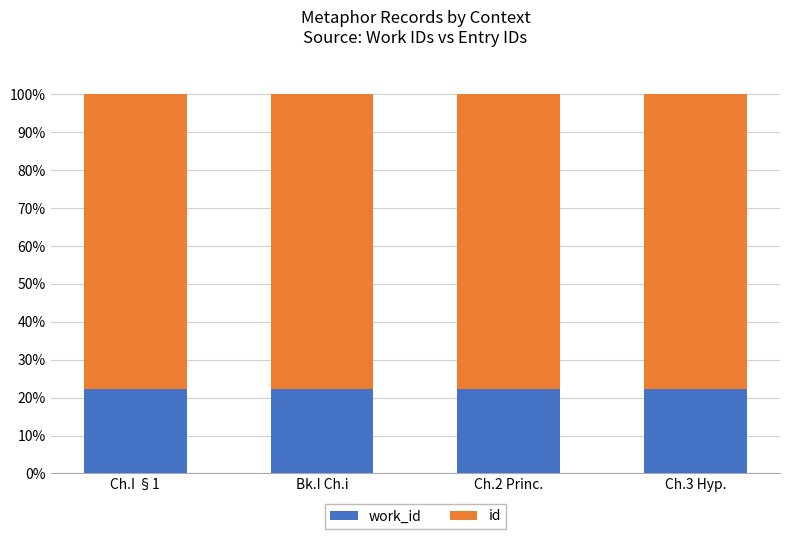

What is the total value across all series at Ch.I §1?

100.0